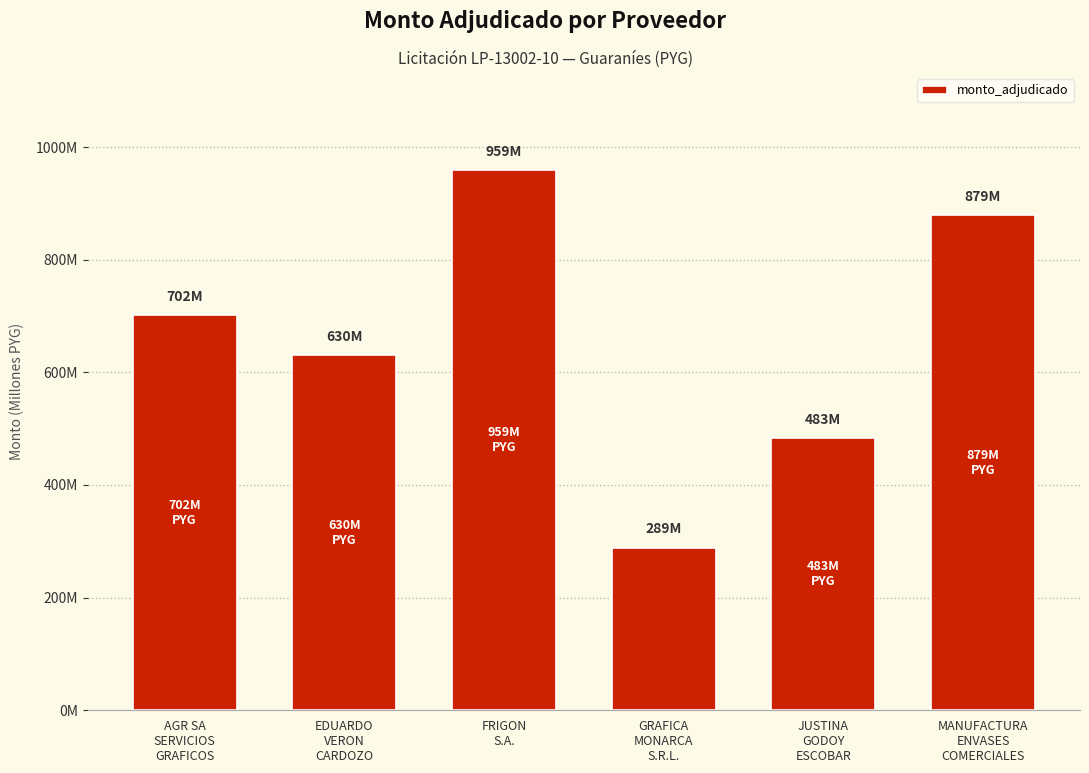

What is the value of the 5th bar from the left?

483000000